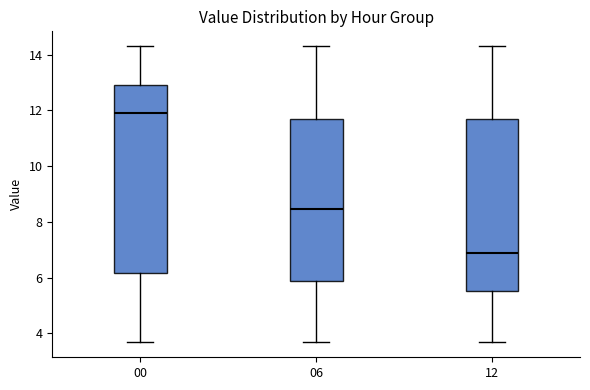

Which box's median line is the lowest?

12